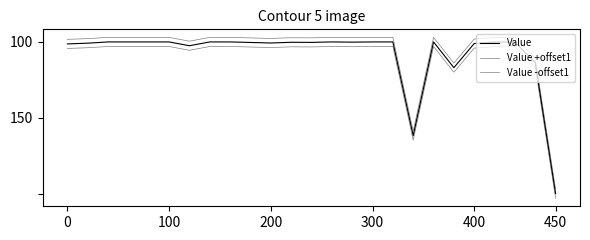

Does the chart have visible grid lines?

No